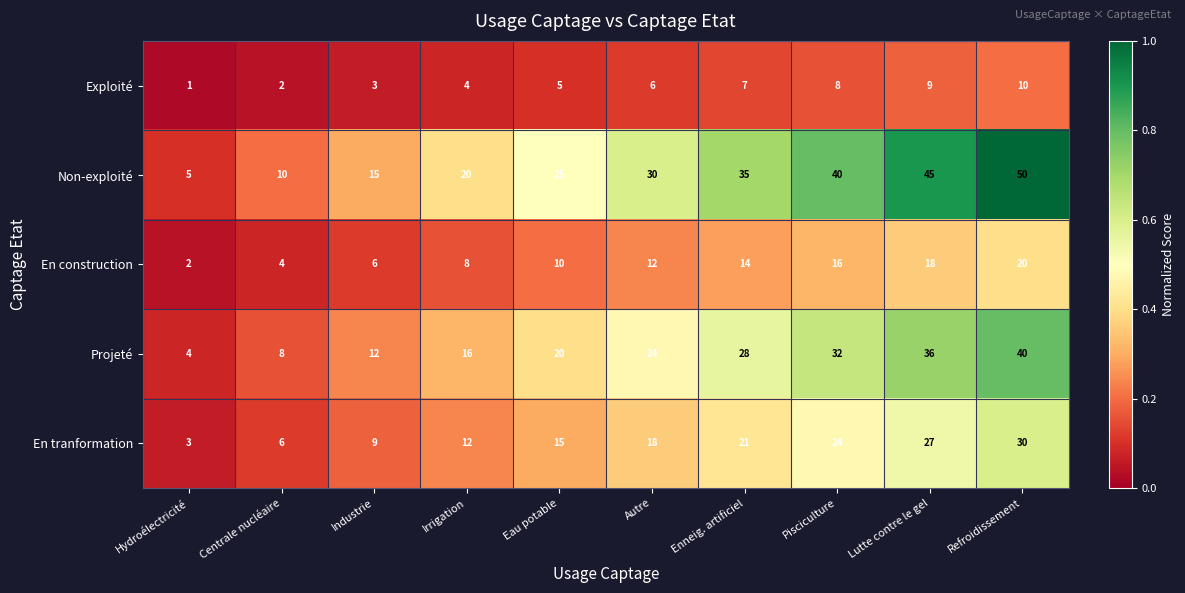

The value of Non-exploité at Industrie is 15. True or false?

True